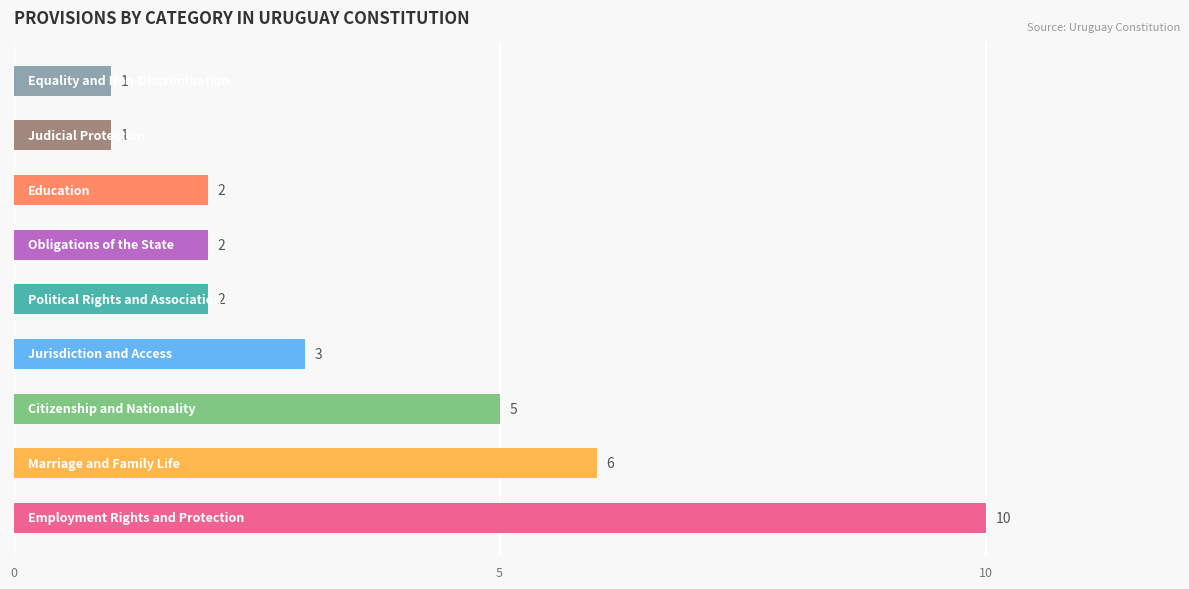

Reading bottom to top, transcribe all the data shown in this chart.

10	6	5	3	2	2	2	1	1